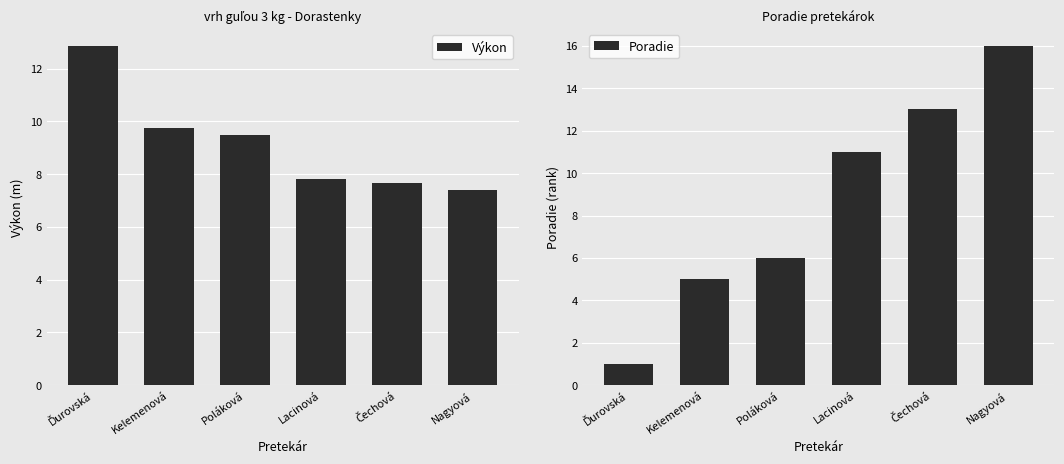

List the labels in order of Poradie value, largest first.

Nagyová, Čechová, Lacinová, Poláková, Kelemenová, Ďurovská